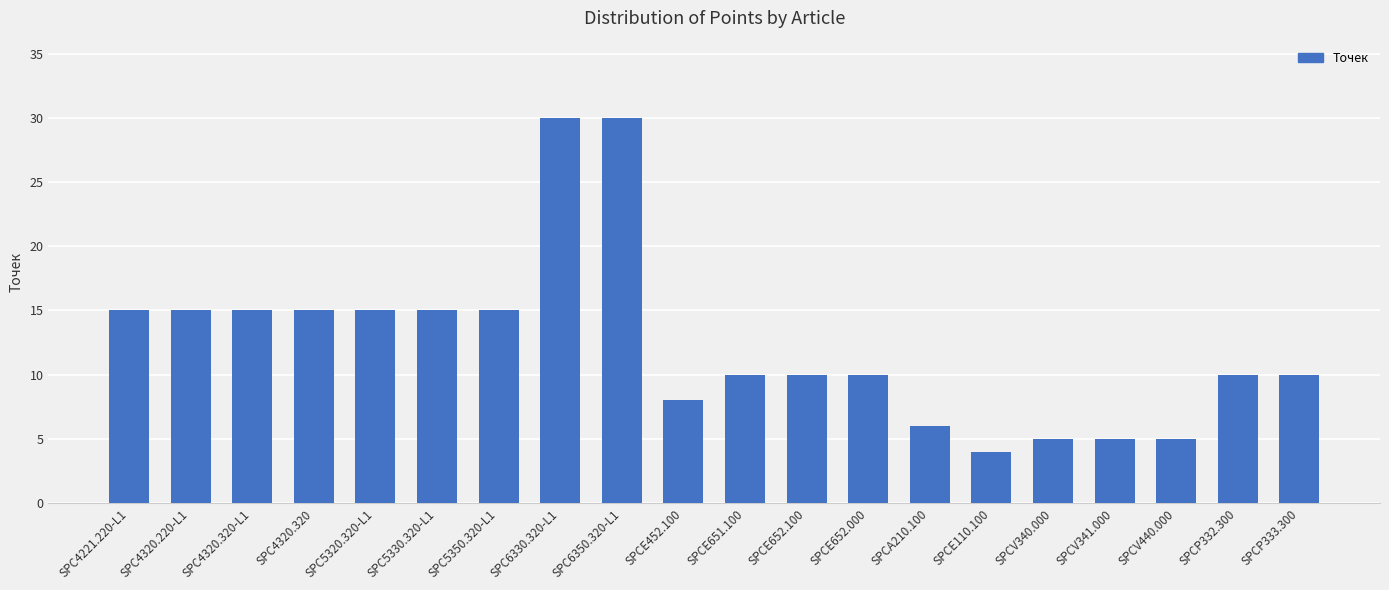

How many series are shown in this chart?

1